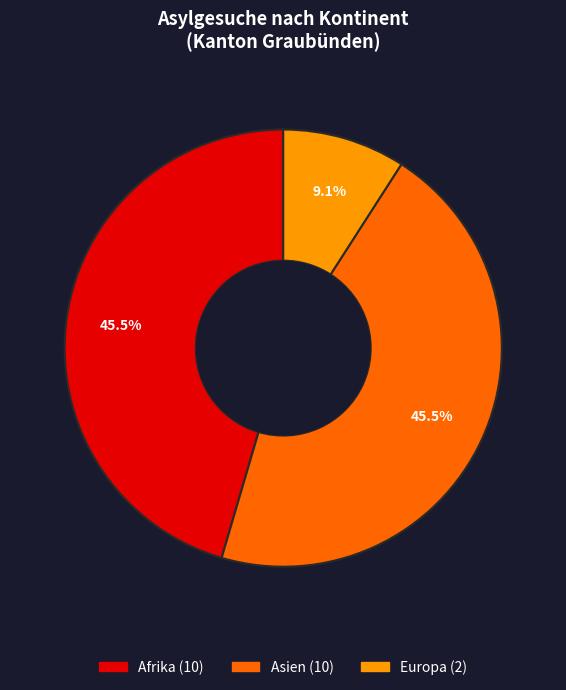

Does any single category account for the majority?

No